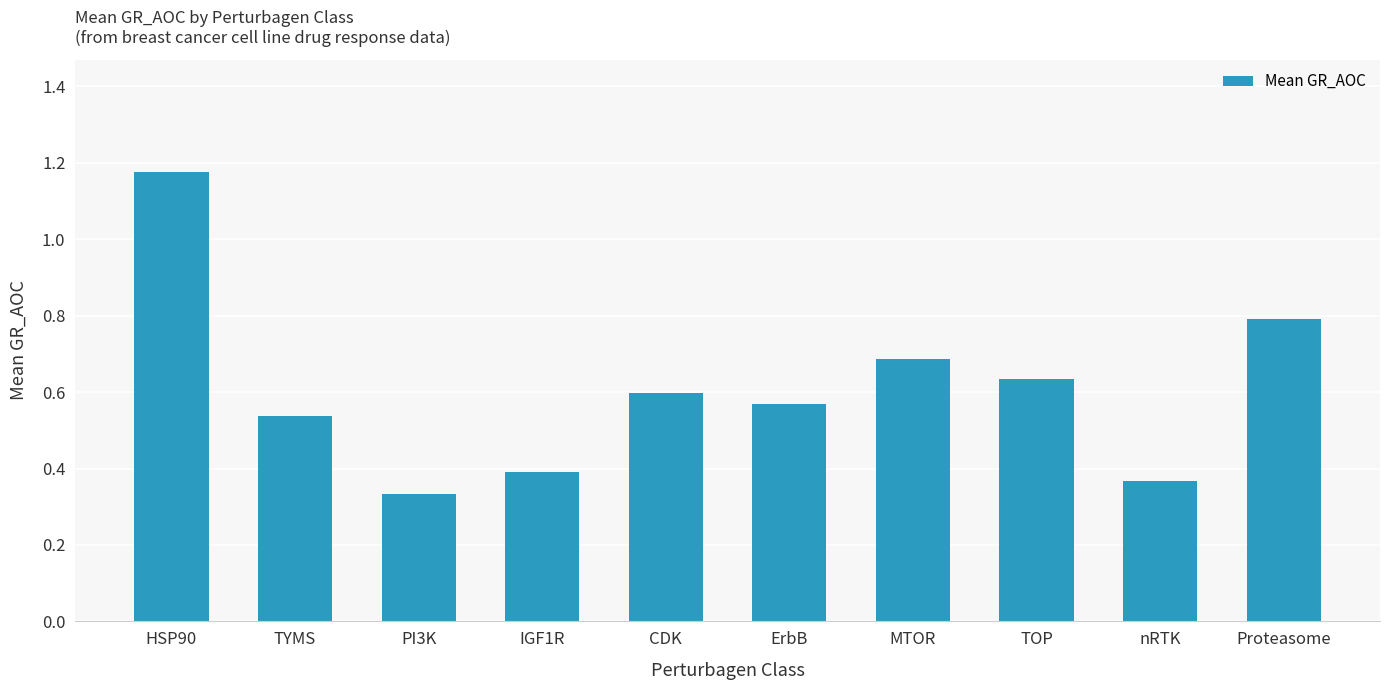

True or false: the data shows 0.4 at TOP.

False